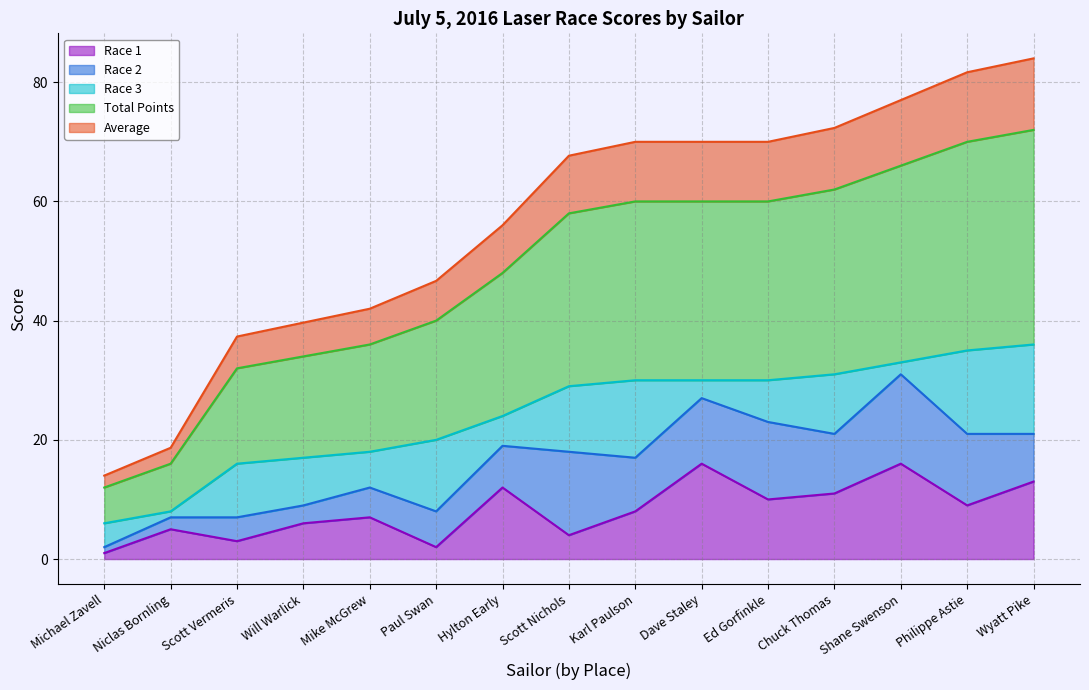

What is the sum of all Total Points values?

363.0